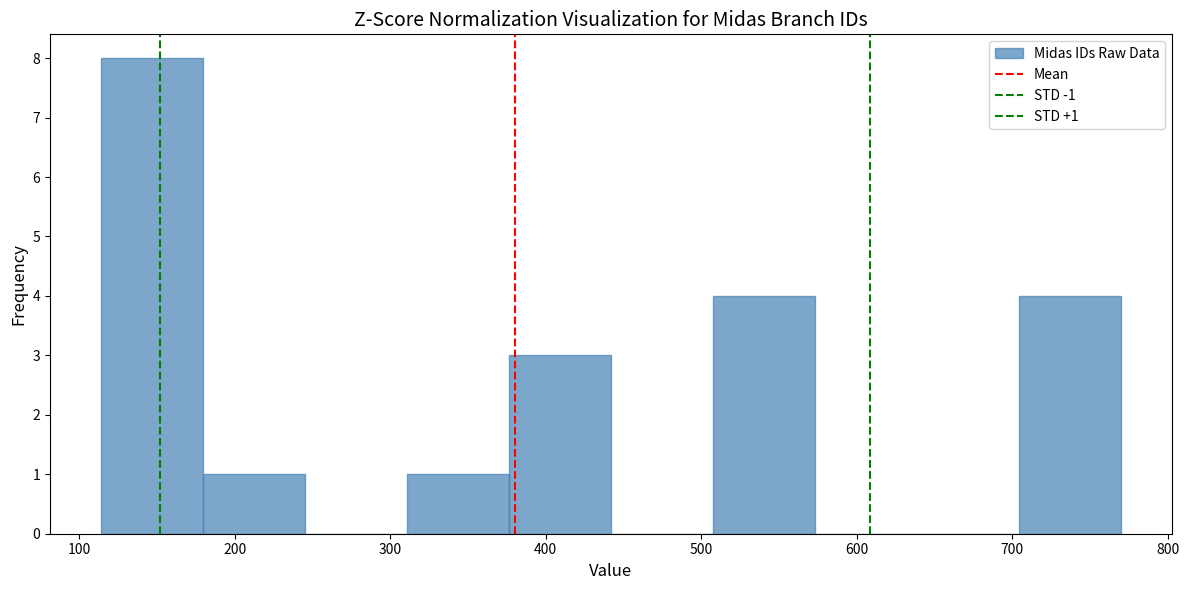

Which range on the x-axis has the tallest bar?

110 to 180